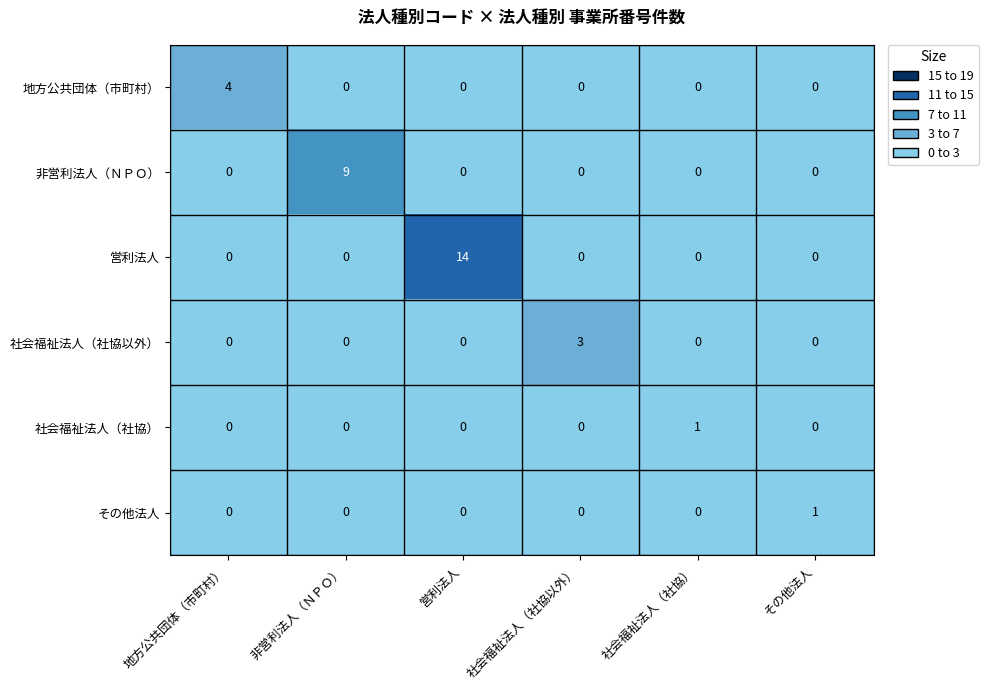

At which category is the sum across all series the highest?

営利法人